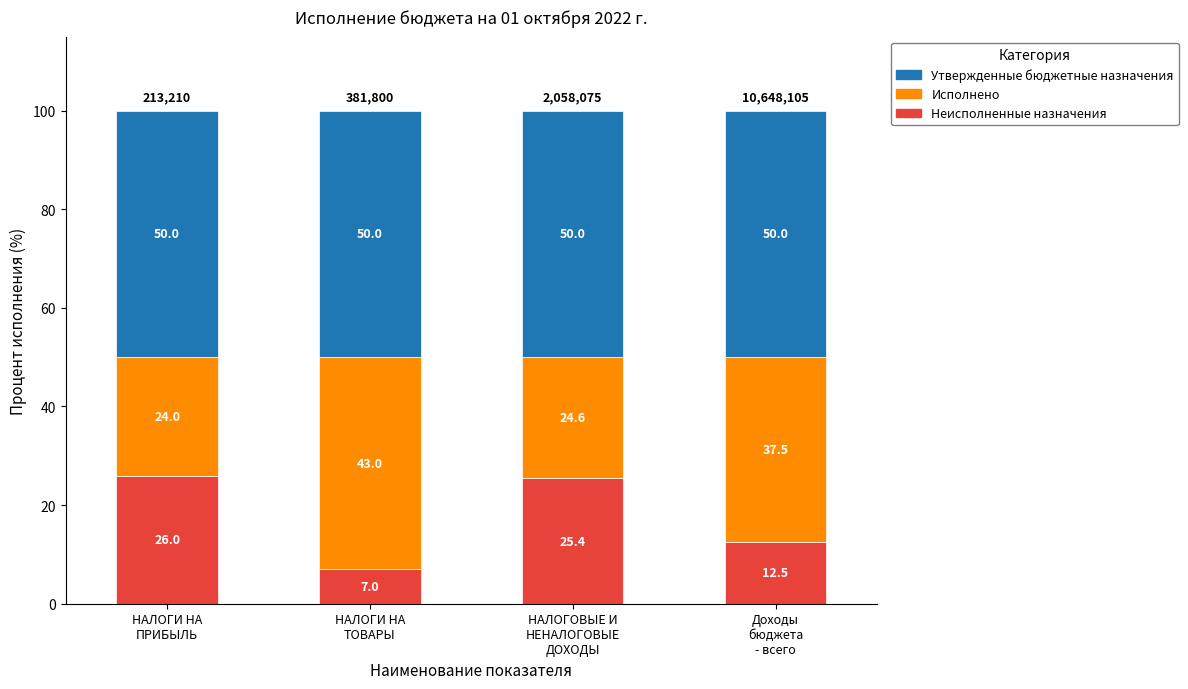

Reading left to right, what are the values for Неисполненные назначения?

26.0	7.0	25.4	12.5